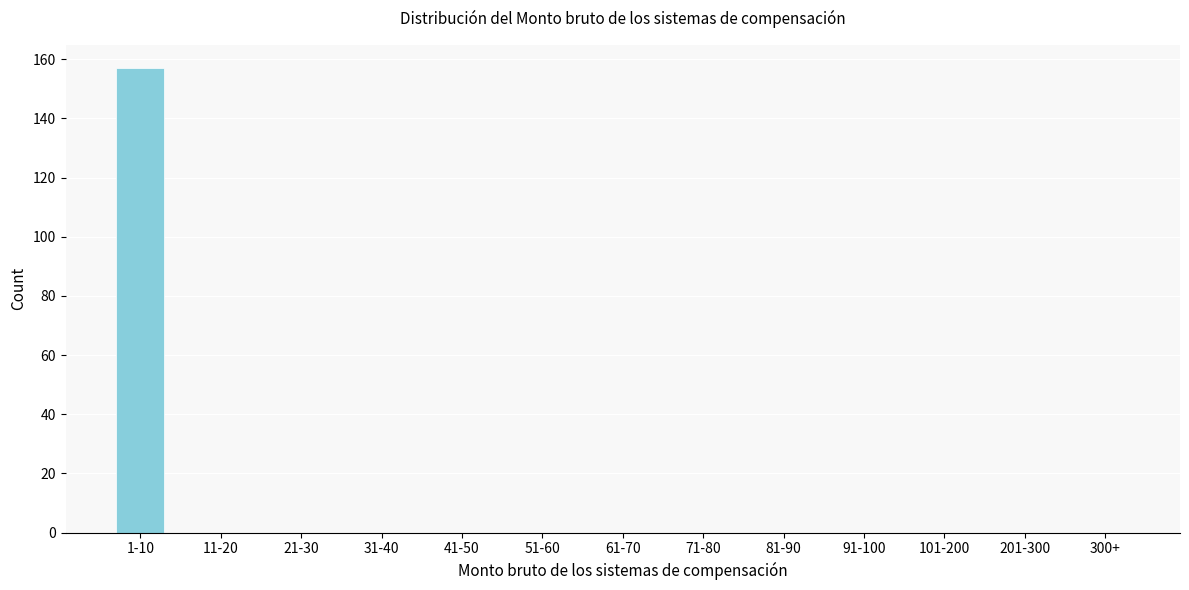

Reading left to right, transcribe all the data shown in this chart.

1-10=157	11-20=0	21-30=0	31-40=0	41-50=0	51-60=0	61-70=0	71-80=0	81-90=0	91-100=0	101-200=0	201-300=0	300+=0